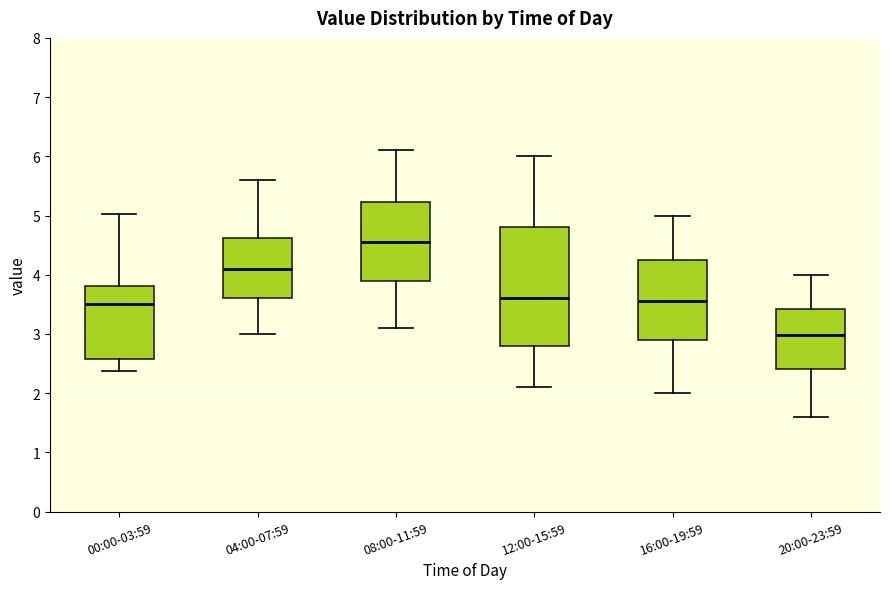

Which box has the highest median line?

08:00-11:59